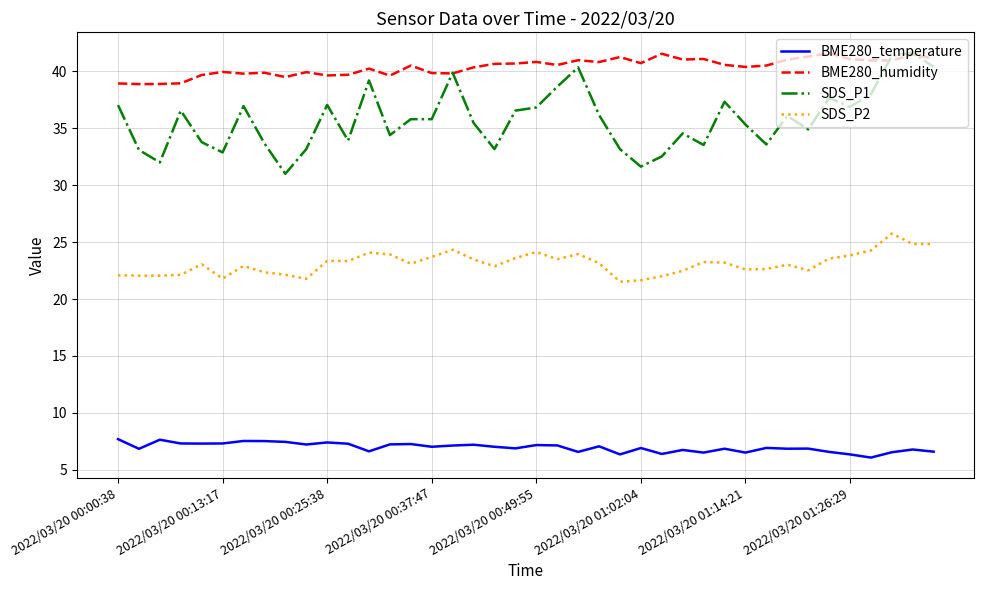

What is the average value of the BME280_temperature series?

7.0